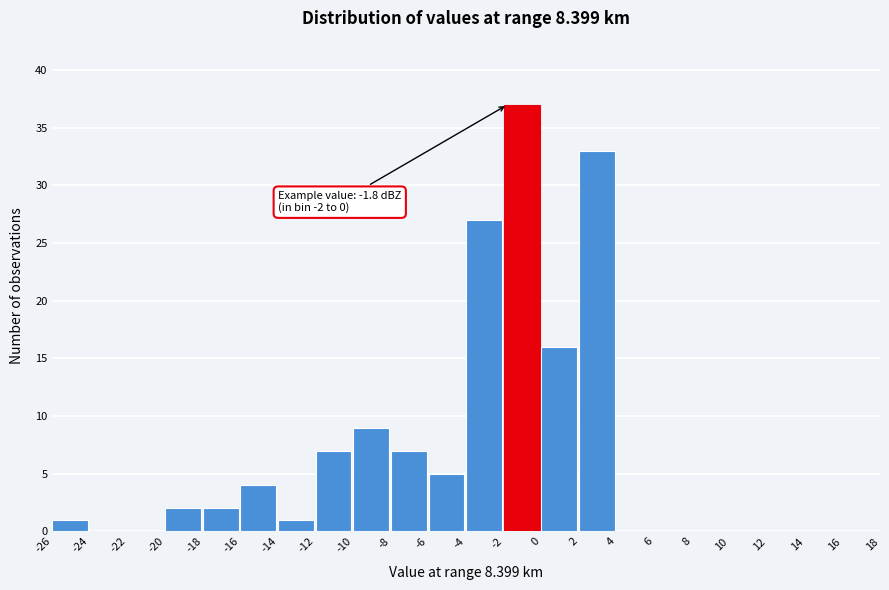

Over which range of the x-axis is the bar tallest?

-2 to 0